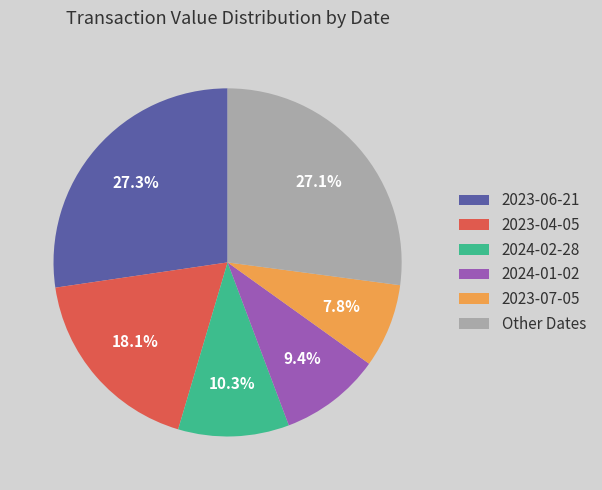

Approximately how many times larger is the value at 2024-02-28 compared to Other Dates?

0.4